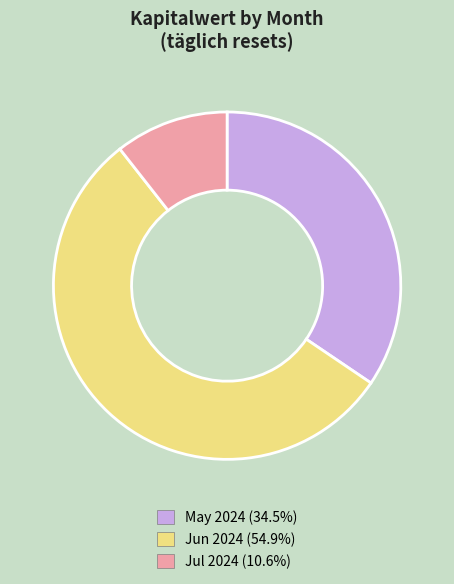

Does any single category account for the majority?

Yes